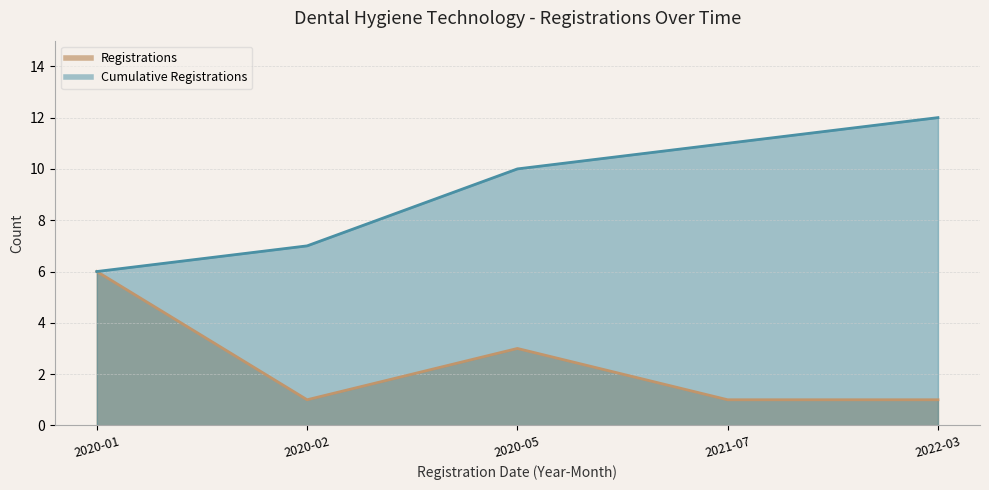

At which category does Registrations reach its first local peak?

2020-05